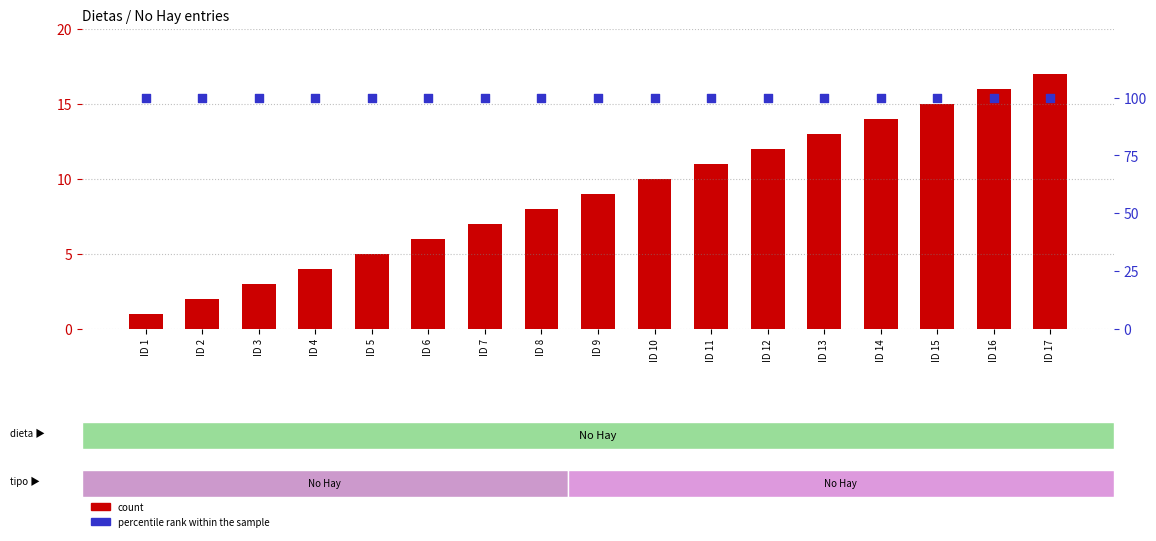

Which series has the largest total across all categories?

percentile rank within the sample